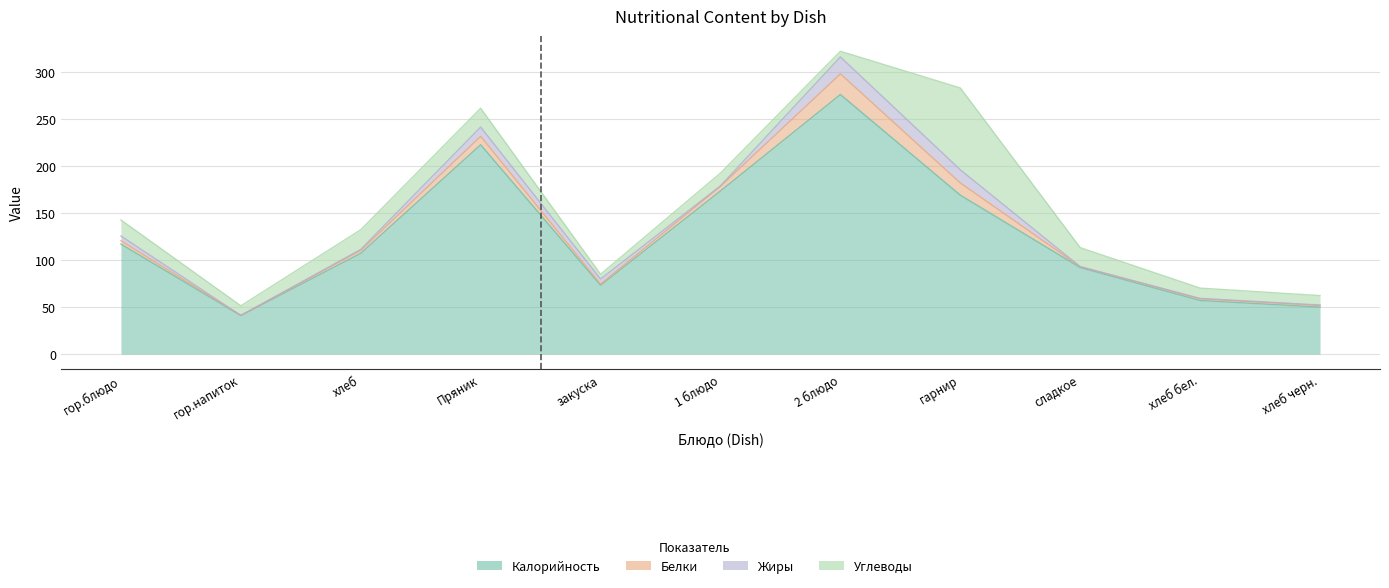

What position from the left is гор.напиток?

2